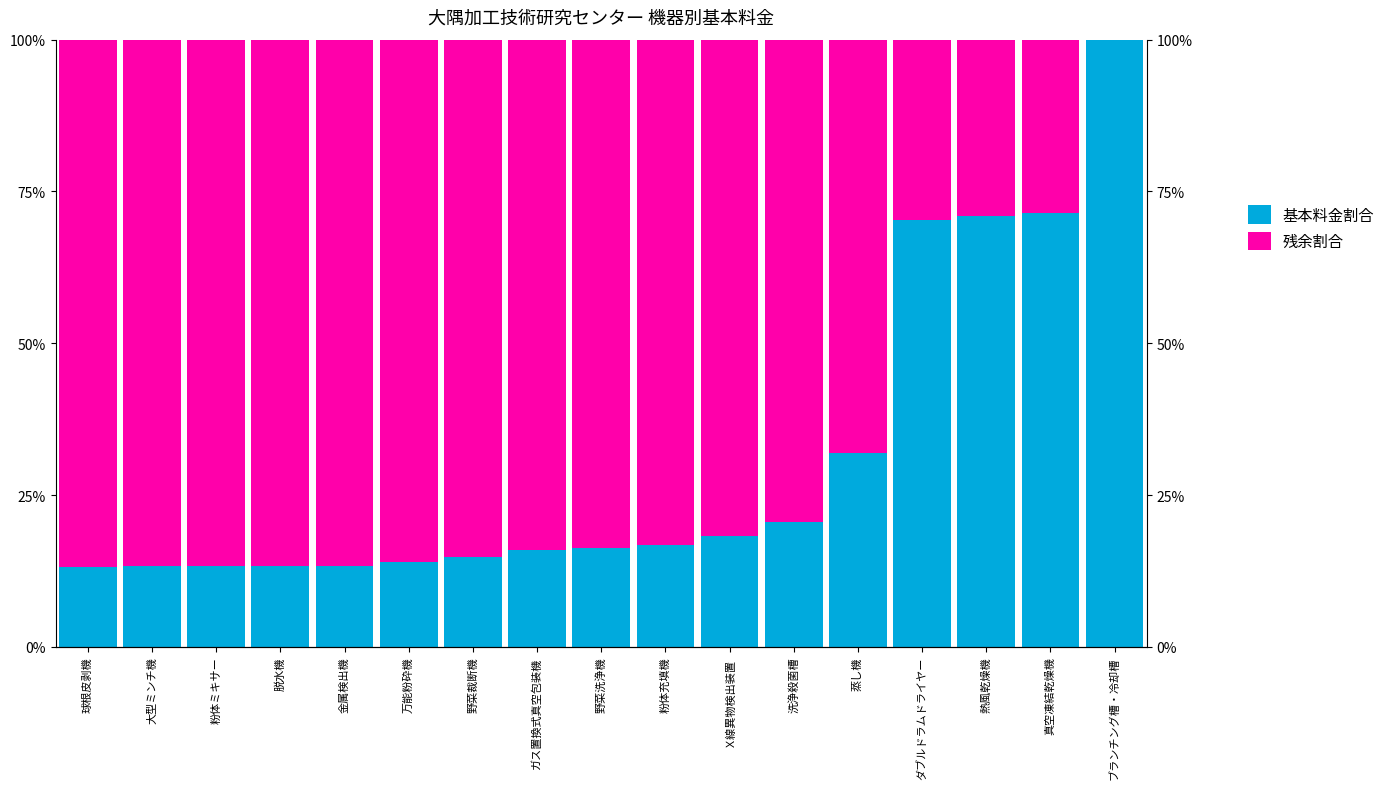

What is the difference between the second highest and second lowest values in the 基本料金割合 series?

58.1